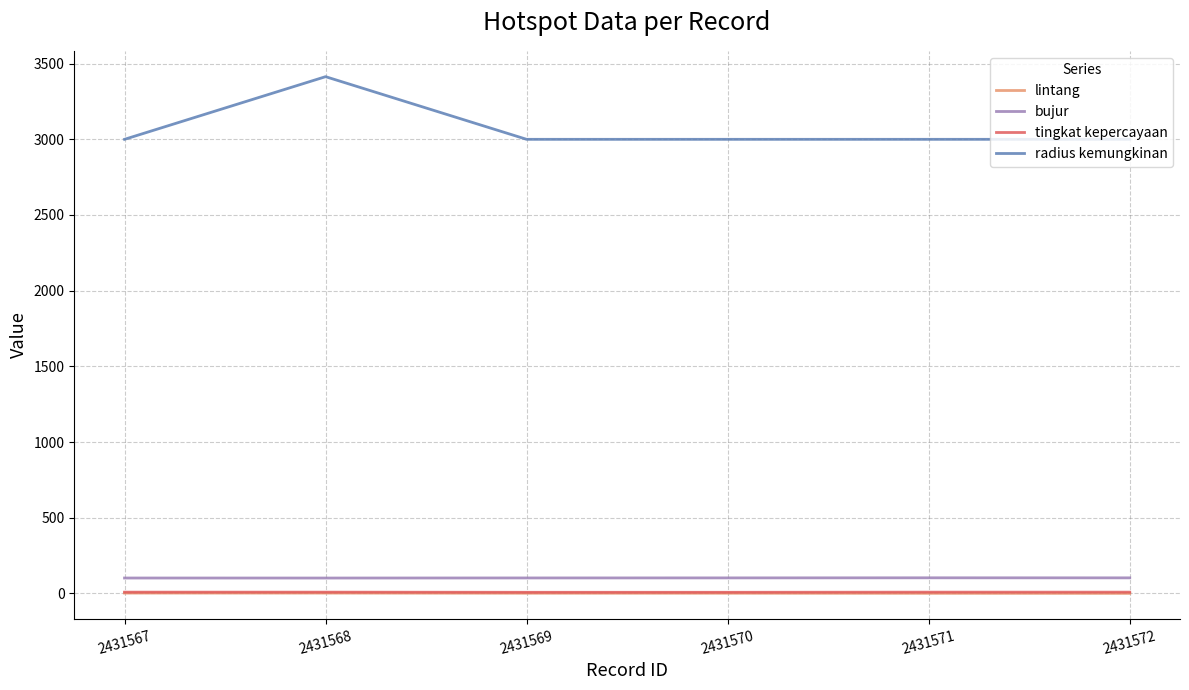

How many lines are shown in the chart?

4